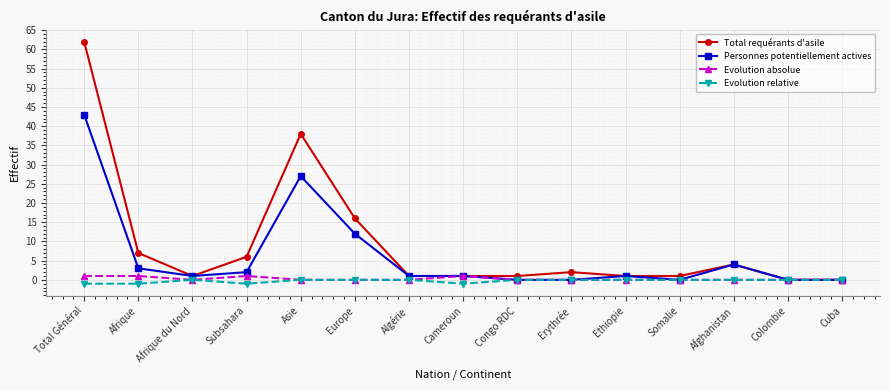

What is the difference between the Personnes potentiellement actives values at Algérie and Asie?

26